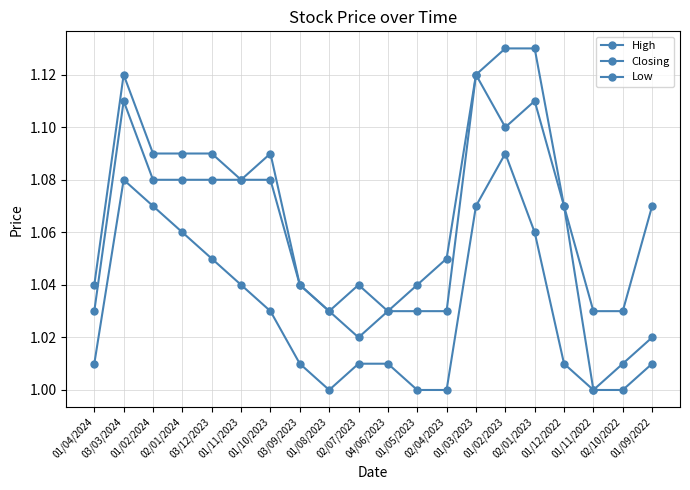

What is the label of the 11th point from the right?

02/07/2023